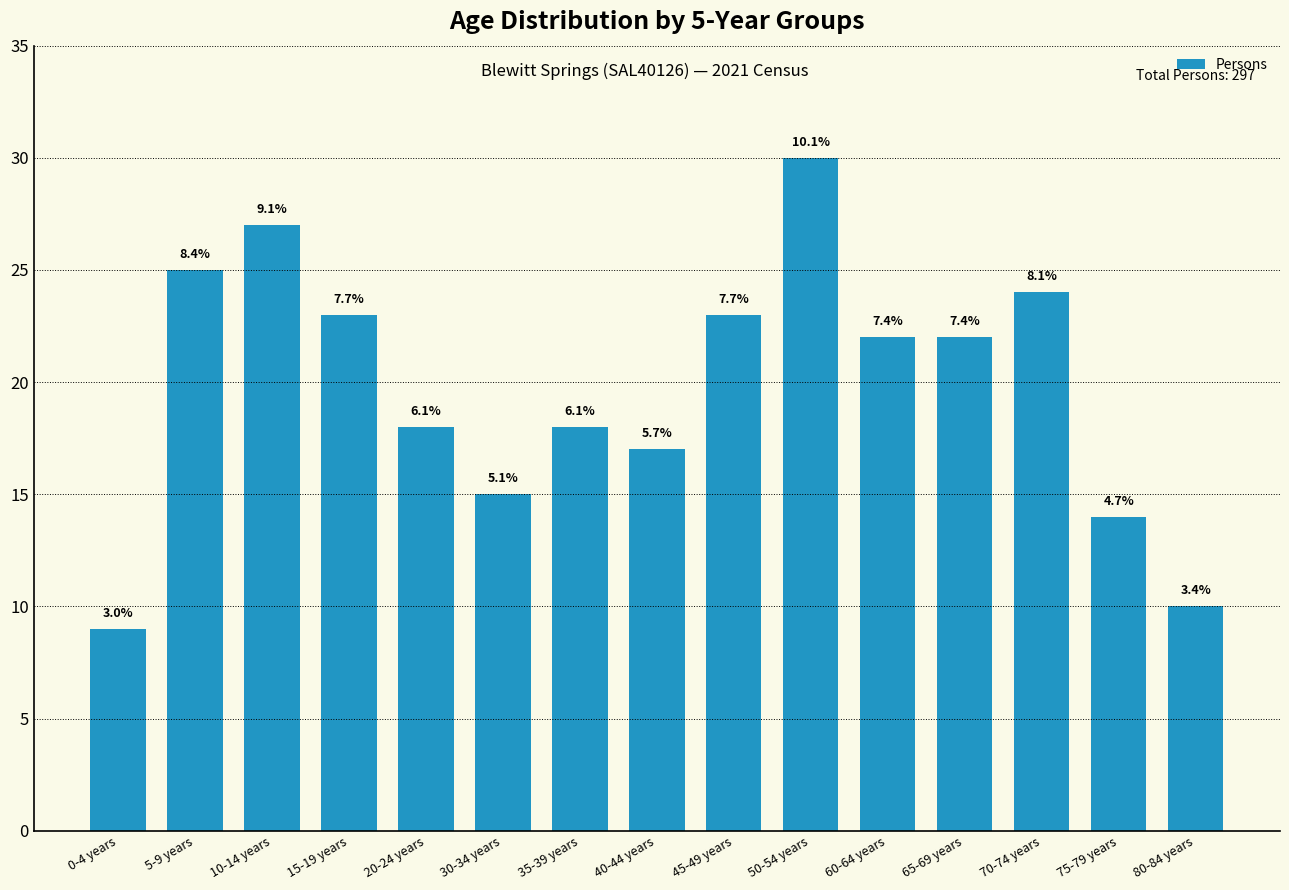

Are the bars horizontal?

No